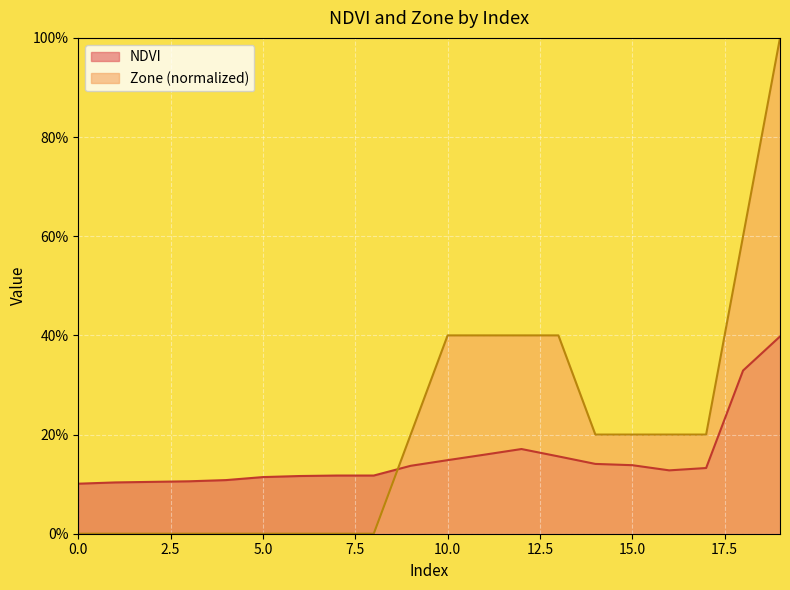

What is the difference between the highest and lowest values at 2?

0.1